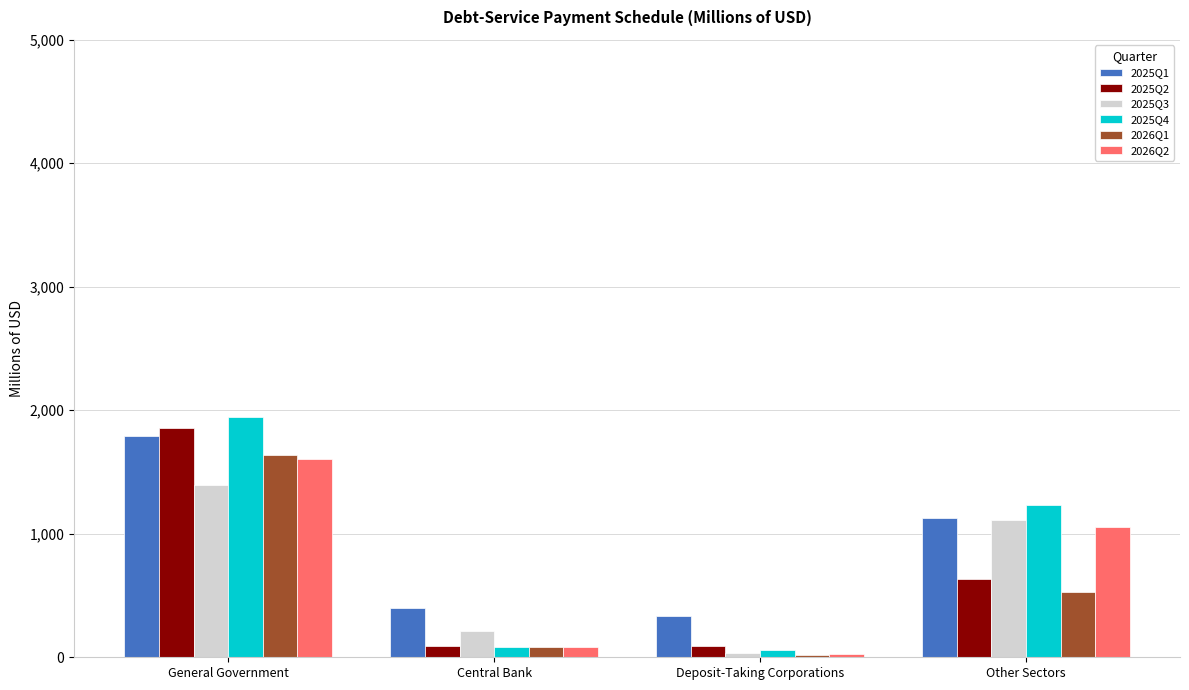

At which category is the sum across all series the highest?

General Government